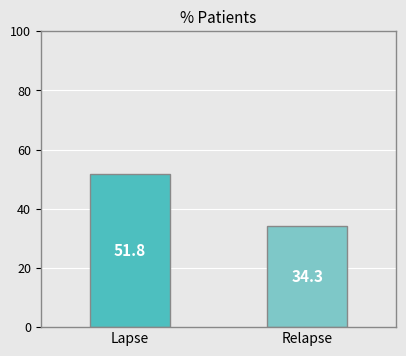

What is the difference between the maximum and minimum values?

17.5